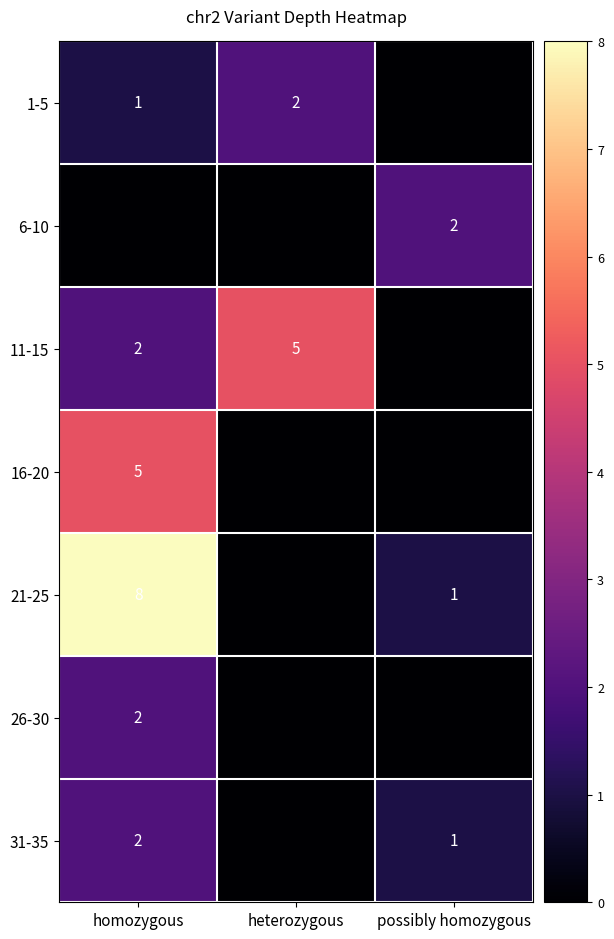

The value of 26-30 at homozygous is 2. True or false?

True